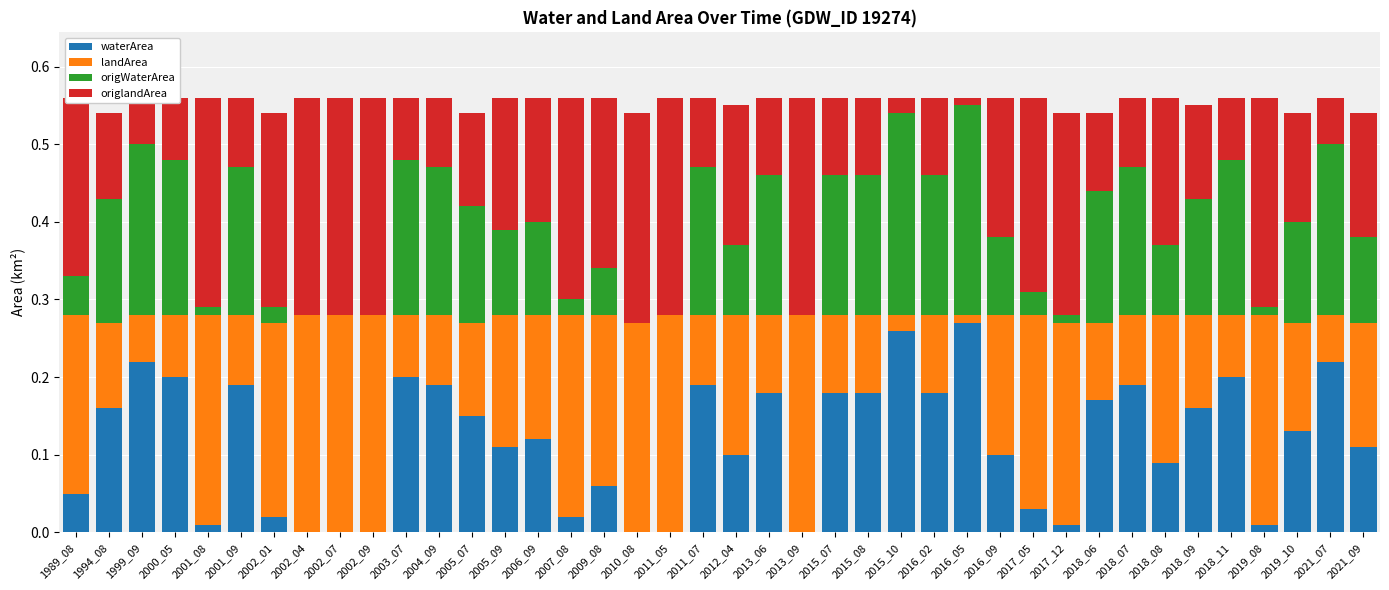

What are all the series names shown in the legend?

waterArea, landArea, origWaterArea, origlandArea